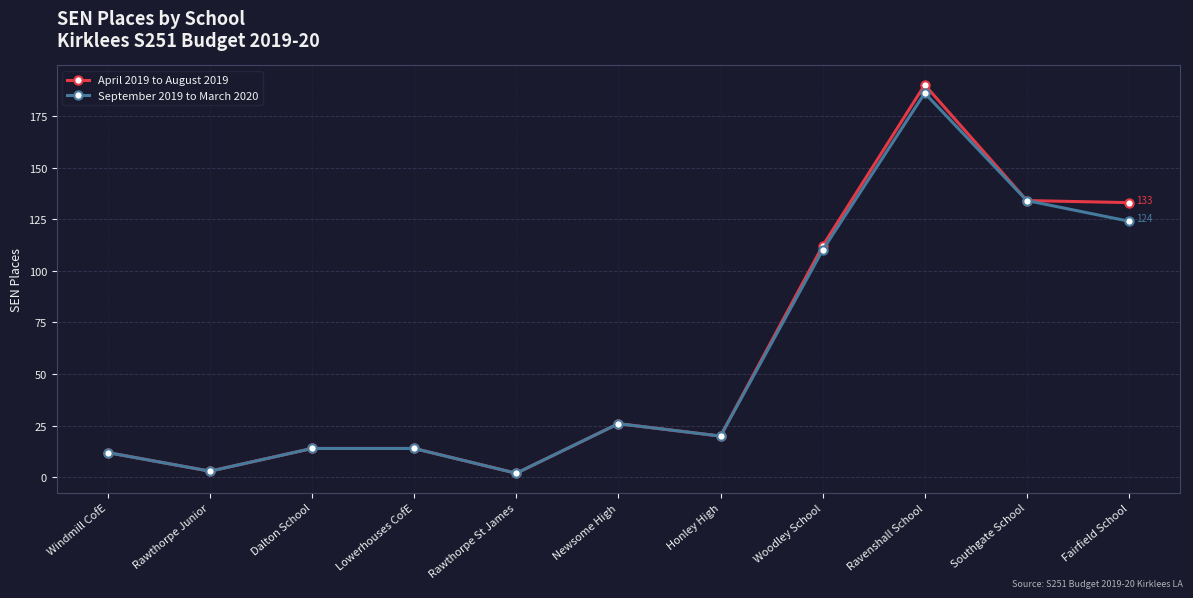

Reading left to right, list all the values displayed in this chart.

April 2019 to August 2019: Windmill CofE=12	Rawthorpe Junior=3	Dalton School=14	Lowerhouses CofE=14	Rawthorpe St James=2	Newsome High=26	Honley High=20	Woodley School=112	Ravenshall School=190	Southgate School=134	Fairfield School=133
September 2019 to March 2020: Windmill CofE=12	Rawthorpe Junior=3	Dalton School=14	Lowerhouses CofE=14	Rawthorpe St James=2	Newsome High=26	Honley High=20	Woodley School=110	Ravenshall School=186	Southgate School=134	Fairfield School=124